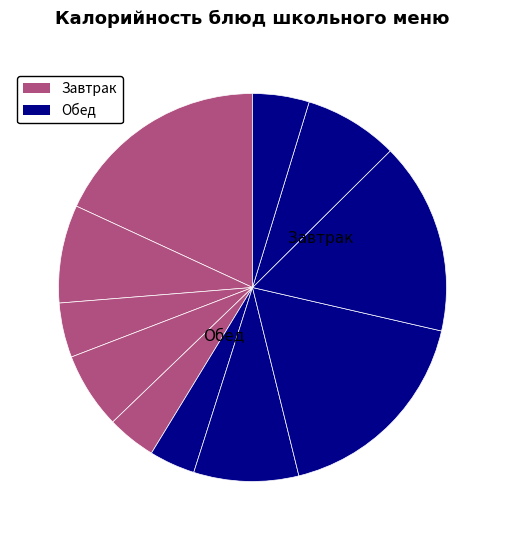

Count the number of slices in the pie.

11